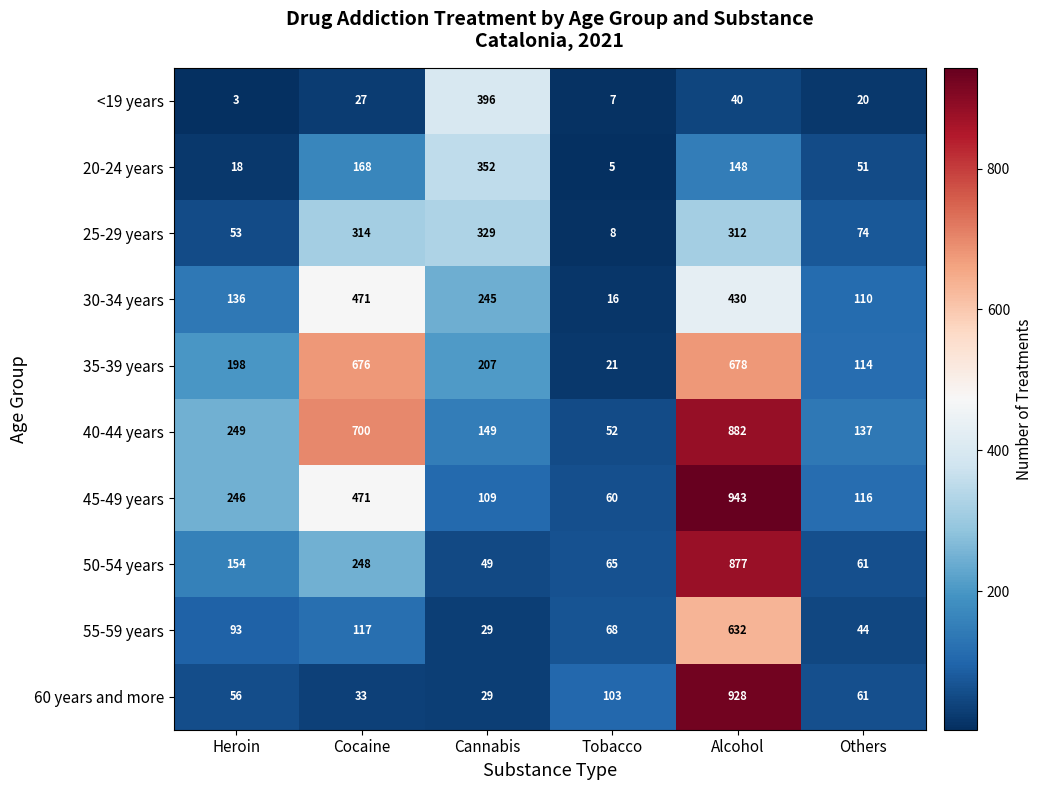

Between Cocaine and Alcohol, which series saw the biggest shift?

60 years and more